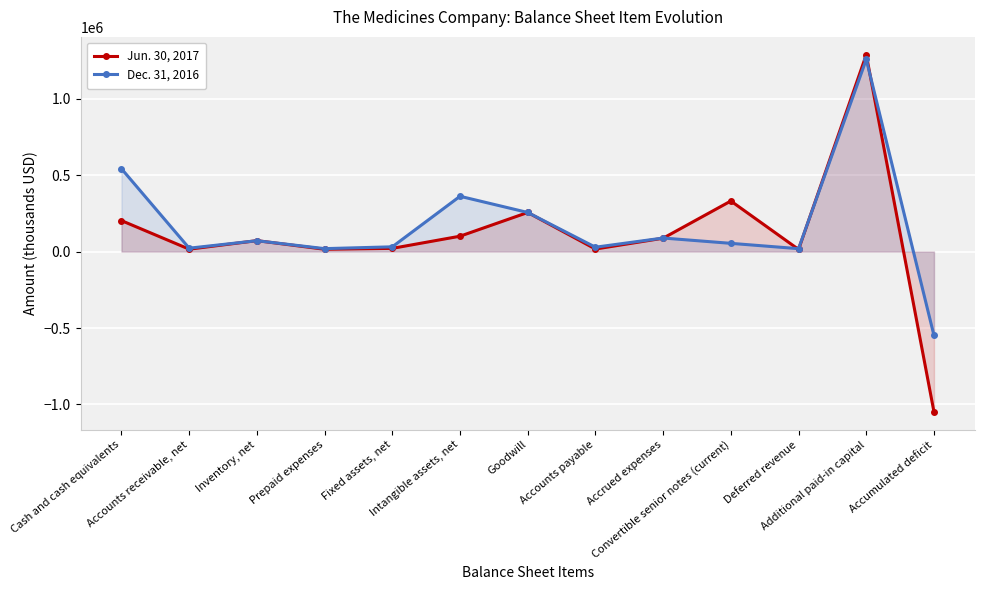

How many values in the Jun. 30, 2017 series exceed 71417?

6